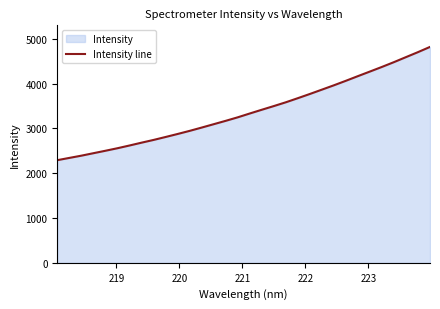

What is the smallest value displayed?

2291.2